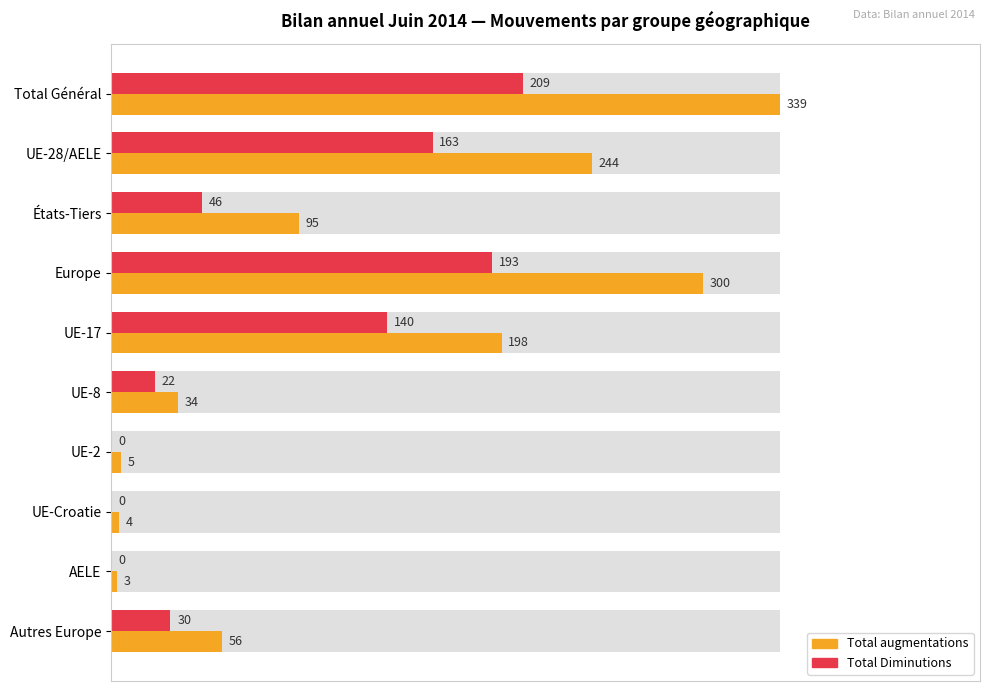

Is the value of Total augmentations at UE-2 greater than the value of Total Diminutions at Total Général?

No